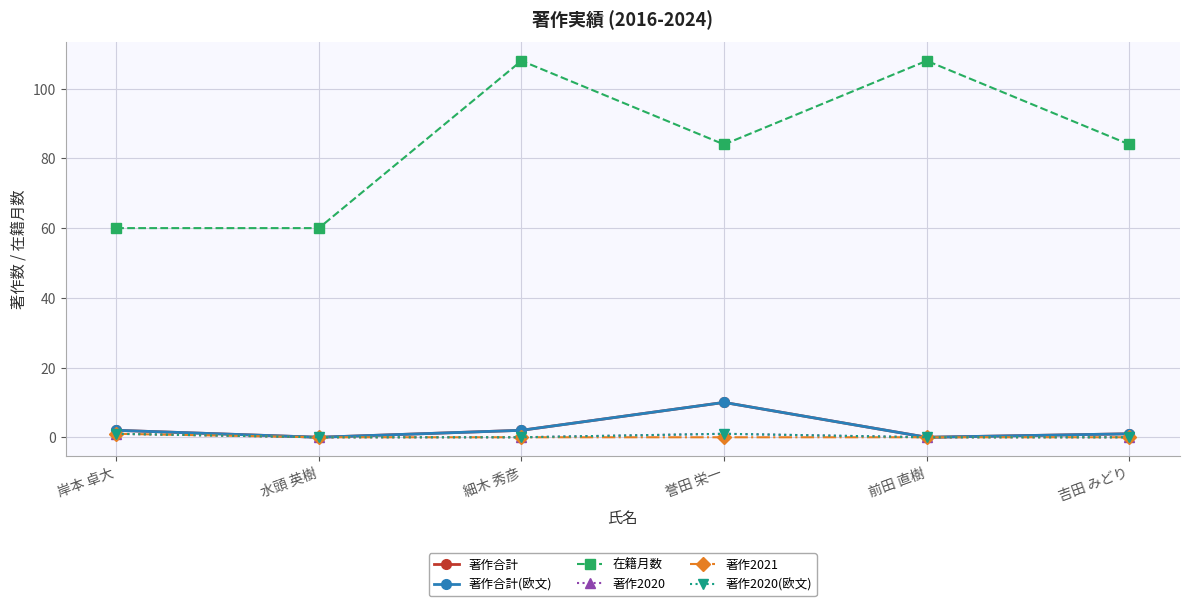

Is this an area chart (filled region under the line)?

No